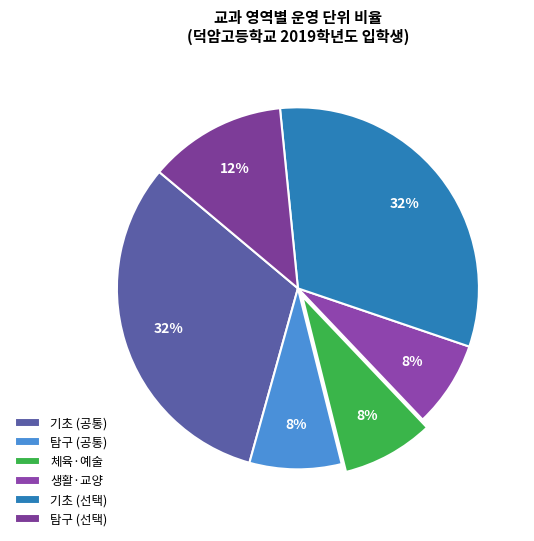

What is the largest slice in the pie chart?

기초